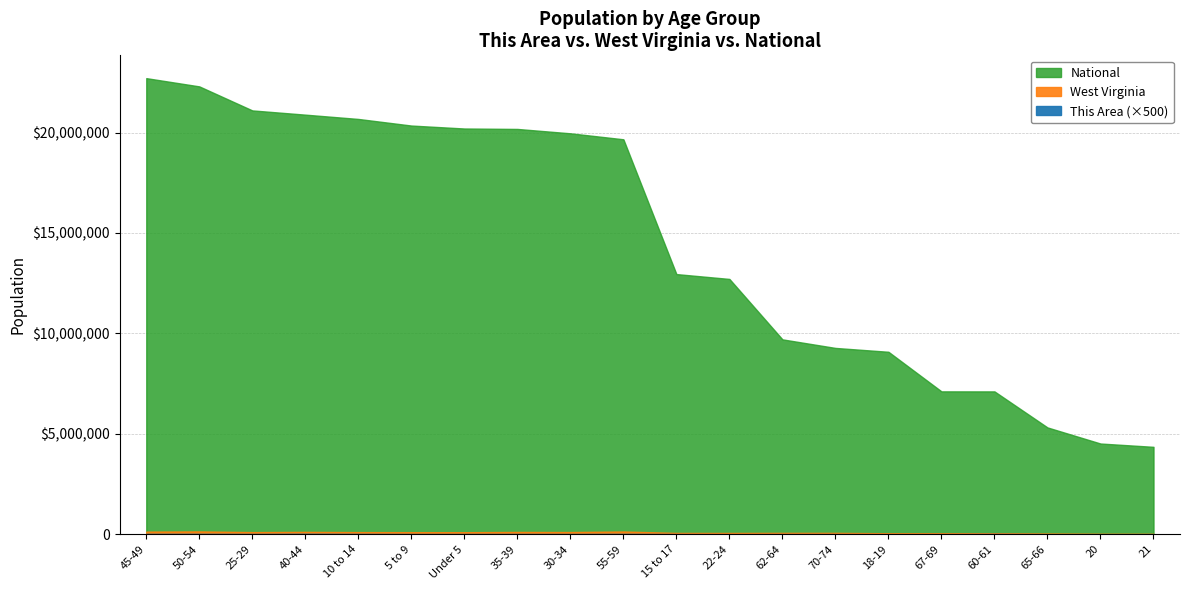

What are all the series names shown in the legend?

This Area, West Virginia, National